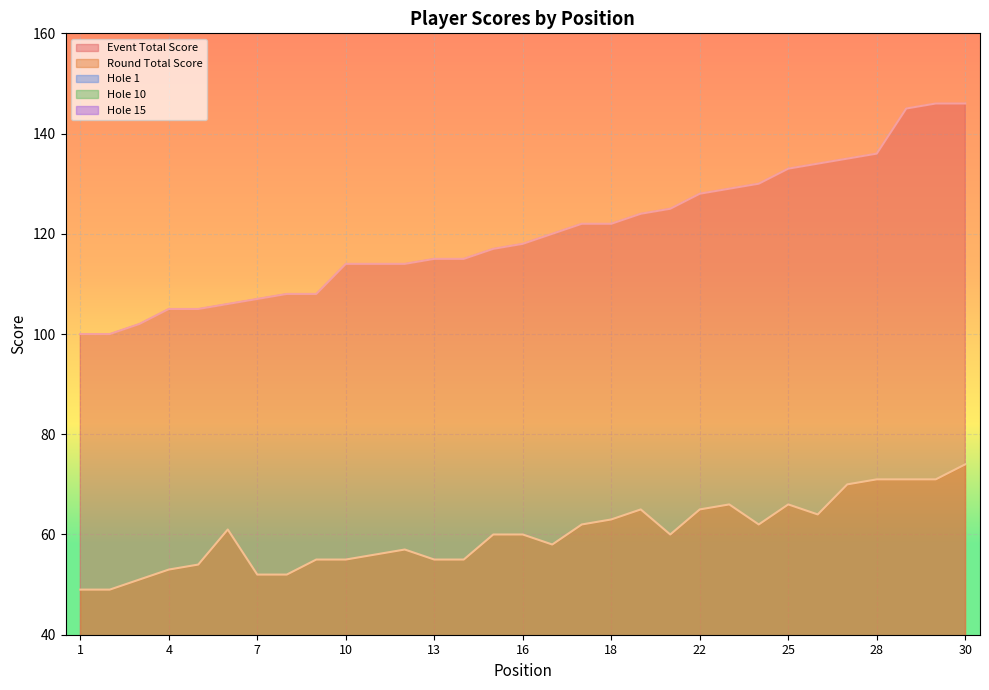

Reading right to left, what are all the values shown in this chart?

event_total_score: 146	146	145	136	135	134	133	130	129	128	125	124	122	122	120	118	117	115	115	114	114	114	108	108	107	106	105	105	102	100	100
round_total_score: 74	71	71	71	70	64	66	62	66	65	60	65	63	62	58	60	60	55	55	57	56	55	55	52	52	61	54	53	51	49	49
hole_1: 5	5	5	6	6	5	4	5	5	5	6	5	4	4	4	8	4	4	5	5	5	4	4	3	3	3	4	3	5	3	4
hole_10: 7	5	5	5	5	5	6	3	6	5	3	5	6	7	3	5	4	3	4	4	4	3	3	3	5	3	4	3	4	4	3
hole_15: 3	3	4	4	4	3	4	5	5	5	5	6	7	3	4	4	3	4	3	3	3	3	5	3	3	5	2	4	3	3	3